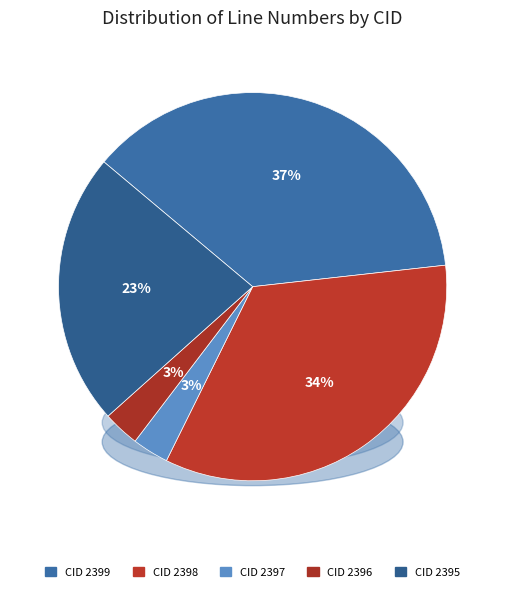

To the nearest percent, what percentage of the pie is 2397?

3%